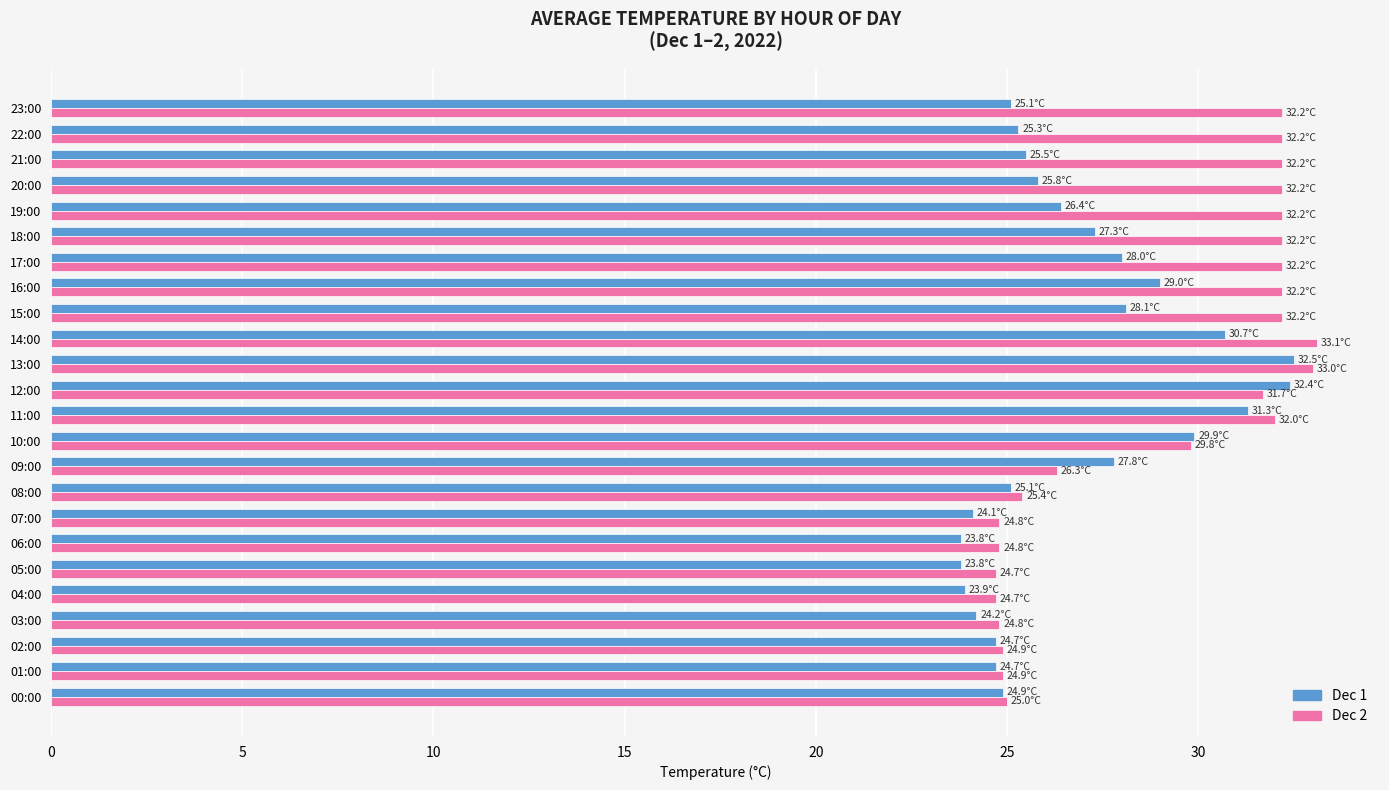

What is the total value across all series at 23:00?

57.3